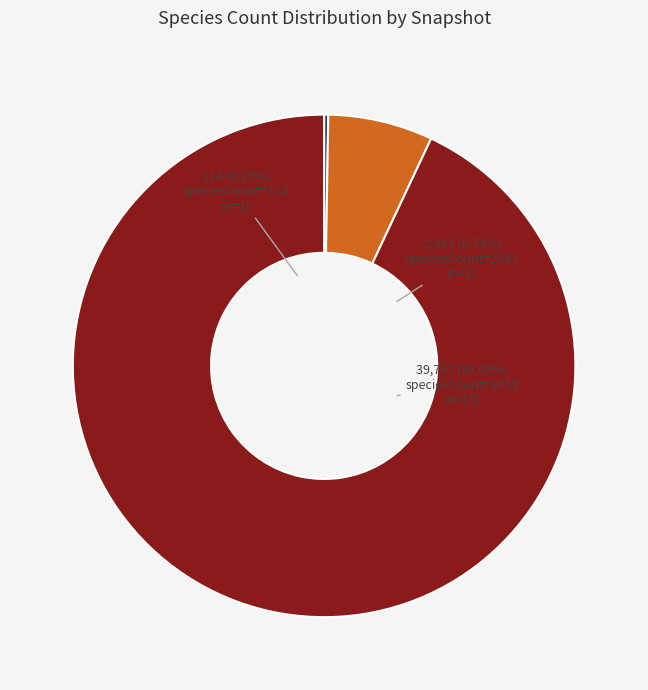

Is it true that 2020-01-01 is 7% of the pie?

True